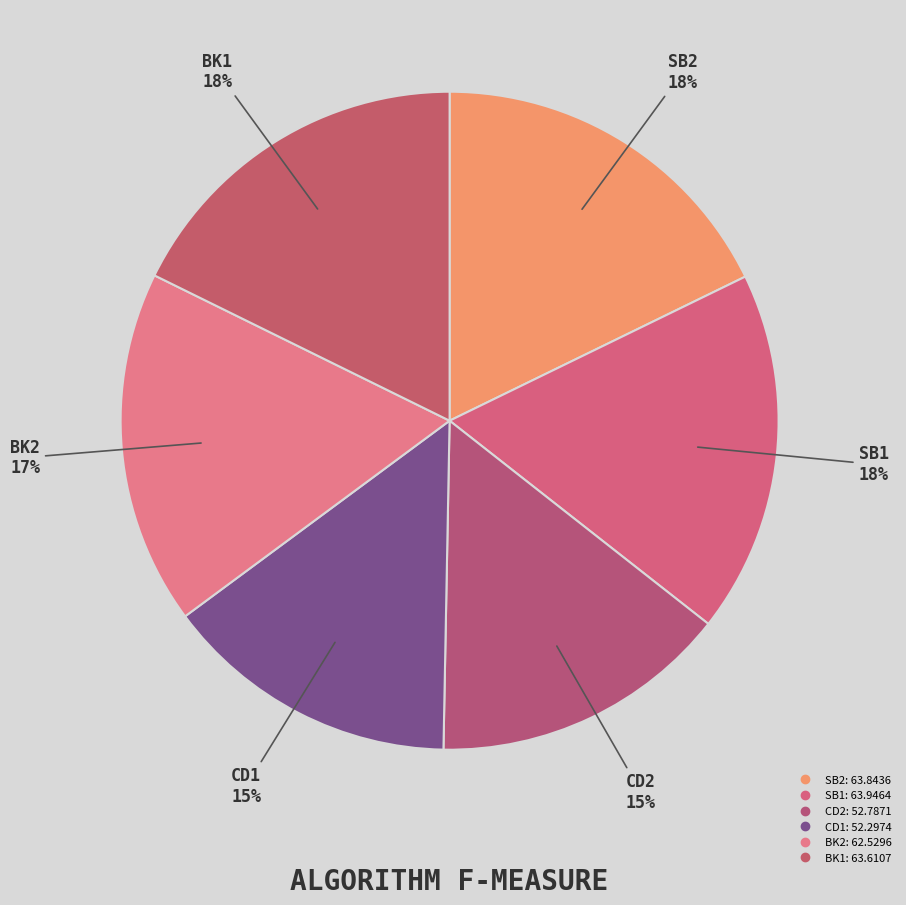

How many segments does this pie chart have?

6